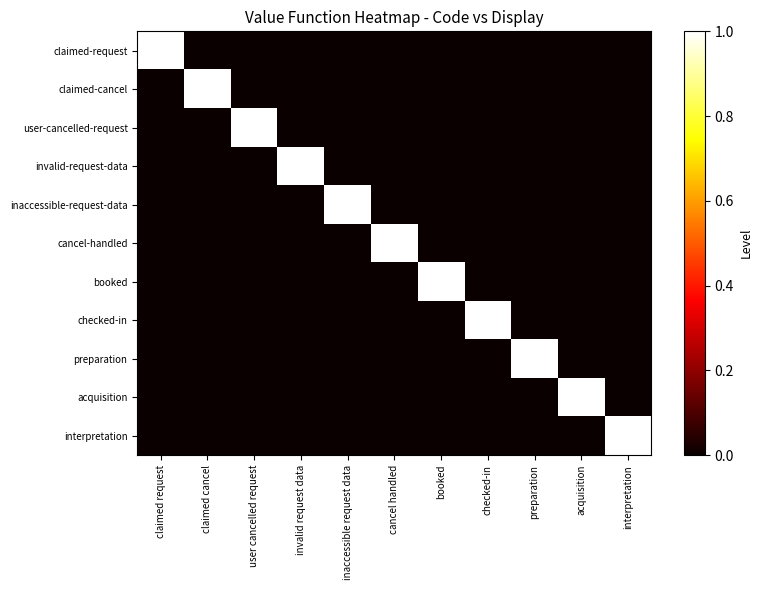

Reading left to right, list all the values displayed in this chart.

claimed-request: claimed request=1	claimed cancel=0	user cancelled request=0	invalid request data=0	inaccessible request data=0	cancel handled=0	booked=0	checked-in=0	preparation=0	acquisition=0	interpretation=0
claimed-cancel: claimed request=0	claimed cancel=1	user cancelled request=0	invalid request data=0	inaccessible request data=0	cancel handled=0	booked=0	checked-in=0	preparation=0	acquisition=0	interpretation=0
user-cancelled-request: claimed request=0	claimed cancel=0	user cancelled request=1	invalid request data=0	inaccessible request data=0	cancel handled=0	booked=0	checked-in=0	preparation=0	acquisition=0	interpretation=0
invalid-request-data: claimed request=0	claimed cancel=0	user cancelled request=0	invalid request data=1	inaccessible request data=0	cancel handled=0	booked=0	checked-in=0	preparation=0	acquisition=0	interpretation=0
inaccessible-request-data: claimed request=0	claimed cancel=0	user cancelled request=0	invalid request data=0	inaccessible request data=1	cancel handled=0	booked=0	checked-in=0	preparation=0	acquisition=0	interpretation=0
cancel-handled: claimed request=0	claimed cancel=0	user cancelled request=0	invalid request data=0	inaccessible request data=0	cancel handled=1	booked=0	checked-in=0	preparation=0	acquisition=0	interpretation=0
booked: claimed request=0	claimed cancel=0	user cancelled request=0	invalid request data=0	inaccessible request data=0	cancel handled=0	booked=1	checked-in=0	preparation=0	acquisition=0	interpretation=0
checked-in: claimed request=0	claimed cancel=0	user cancelled request=0	invalid request data=0	inaccessible request data=0	cancel handled=0	booked=0	checked-in=1	preparation=0	acquisition=0	interpretation=0
preparation: claimed request=0	claimed cancel=0	user cancelled request=0	invalid request data=0	inaccessible request data=0	cancel handled=0	booked=0	checked-in=0	preparation=1	acquisition=0	interpretation=0
acquisition: claimed request=0	claimed cancel=0	user cancelled request=0	invalid request data=0	inaccessible request data=0	cancel handled=0	booked=0	checked-in=0	preparation=0	acquisition=1	interpretation=0
interpretation: claimed request=0	claimed cancel=0	user cancelled request=0	invalid request data=0	inaccessible request data=0	cancel handled=0	booked=0	checked-in=0	preparation=0	acquisition=0	interpretation=1